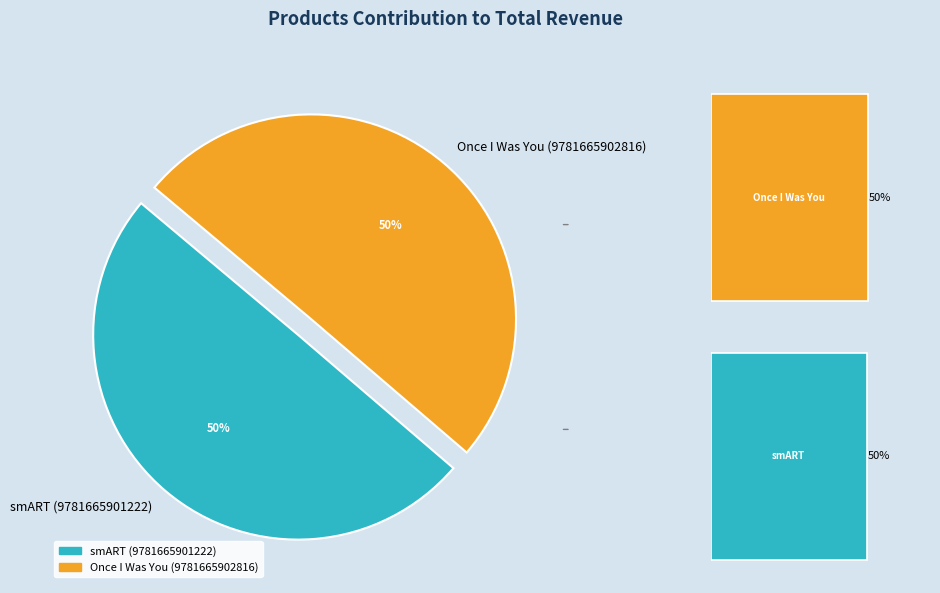

True or false: Once I Was You (9781665902816) accounts for 50% of the total.

True